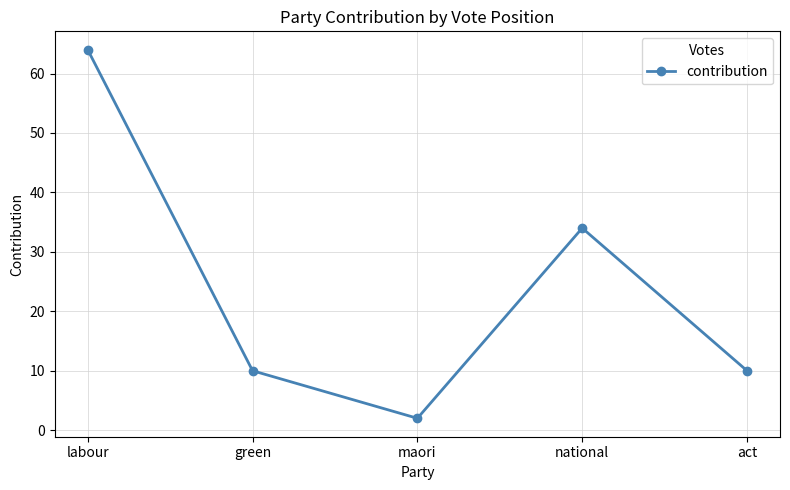

Does the chart have visible grid lines?

Yes